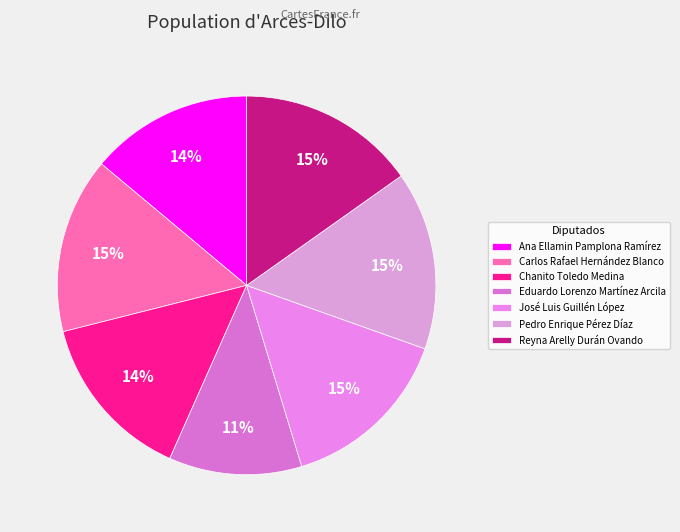

Count the number of slices in the pie.

7